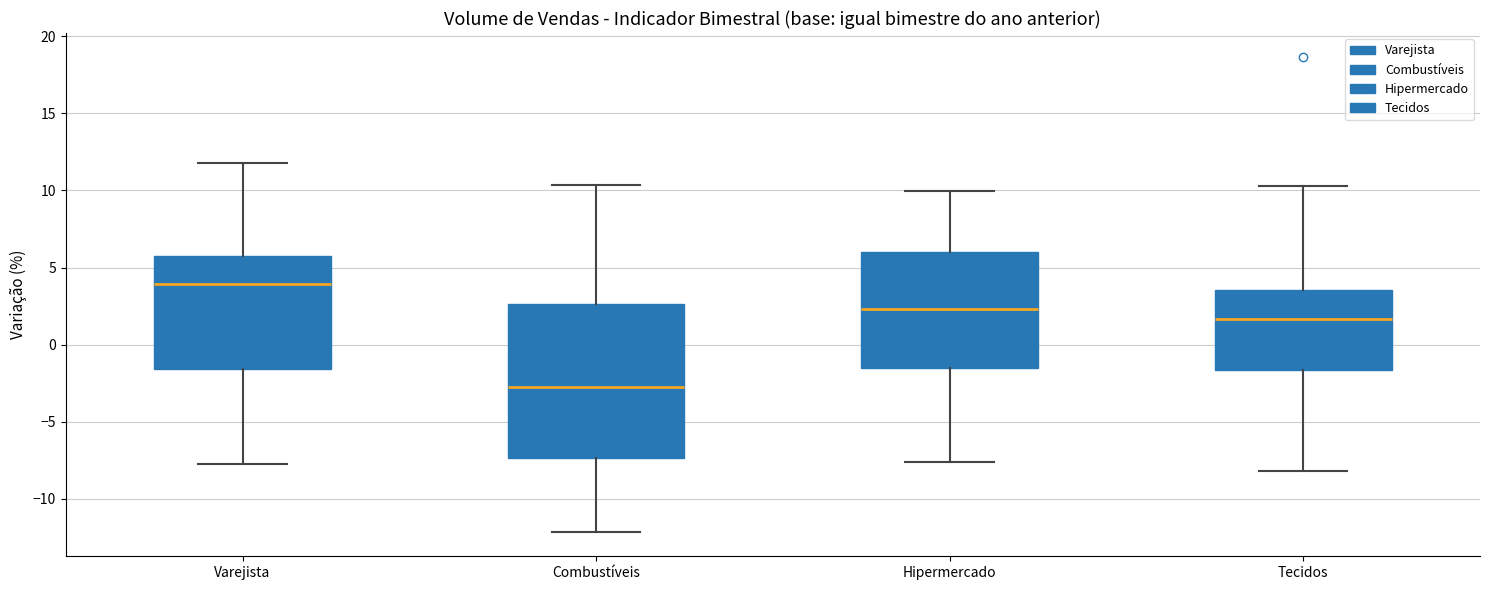

Comparing the boxes themselves (not the whiskers), which one is the tallest?

Combustíveis